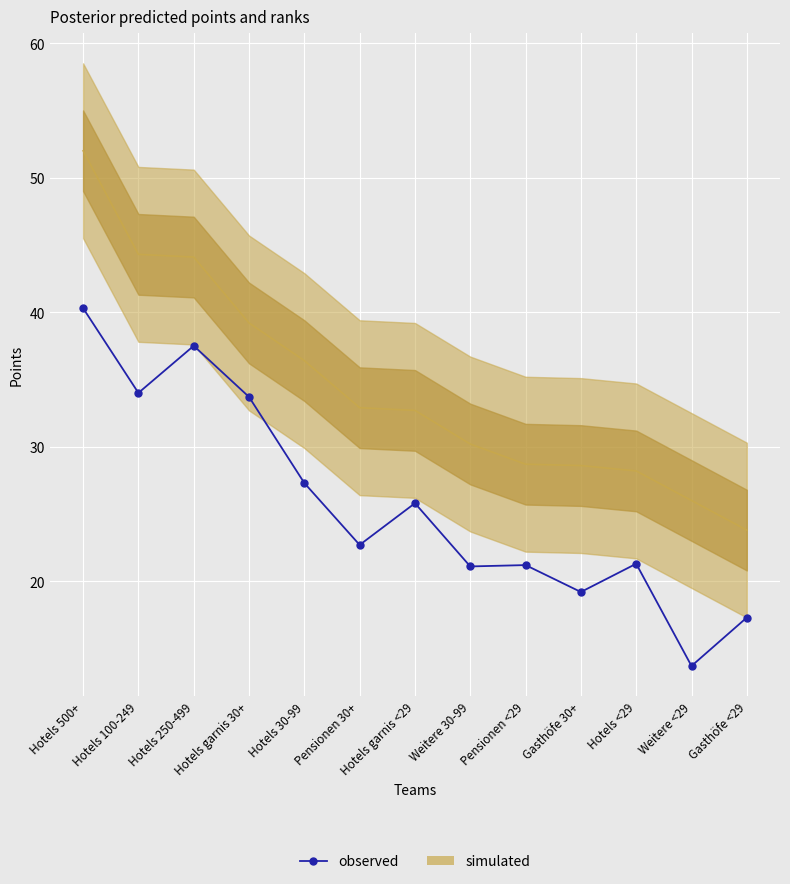

How many points are higher than both their immediate neighbors (excluding endpoints)?

4